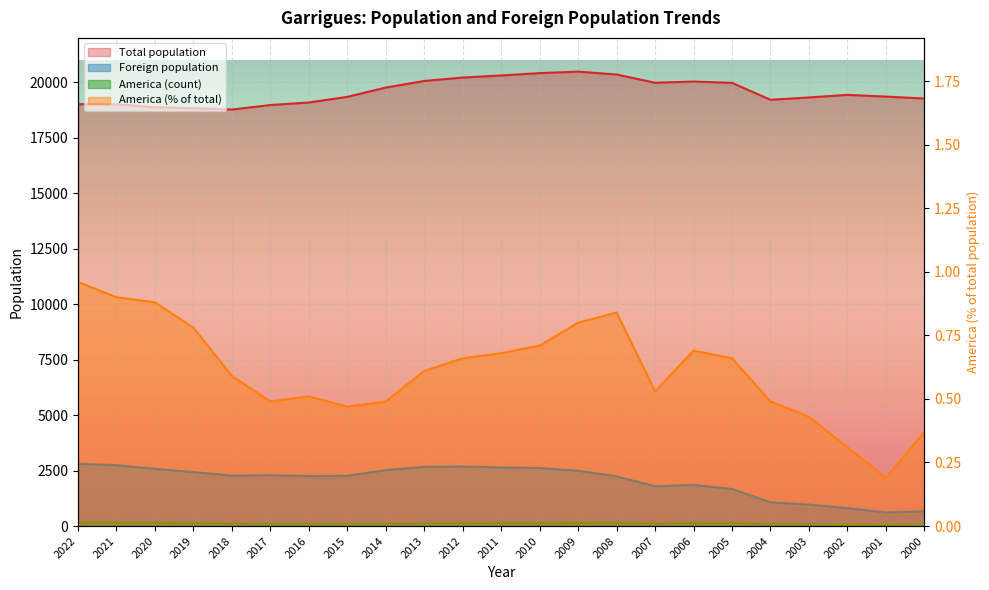

What is the sum of the America (count) values at 2002 and 2004?

155.0